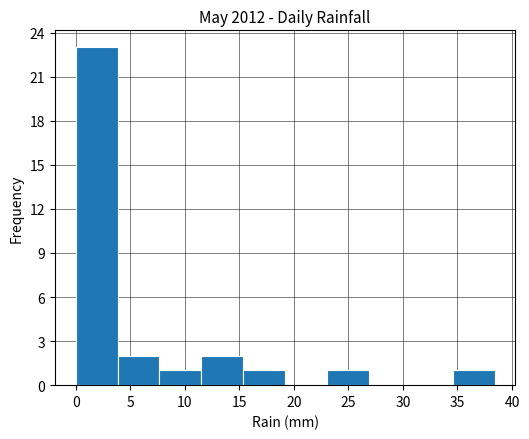

Reading left to right, list every bar in this chart as the range it spans on the x-axis followed by its height. Neither the bar edges nor the heights are printed on the chart, so give them approximately, as read against the axes.

0.0 to 4.0: 23
4.0 to 7.5: 2
7.5 to 11.5: 1
11.5 to 15.5: 2
15.5 to 19.0: 1
19.0 to 23.0: 0
23.0 to 27.0: 1
27.0 to 30.5: 0
30.5 to 34.5: 0
34.5 to 38.5: 1